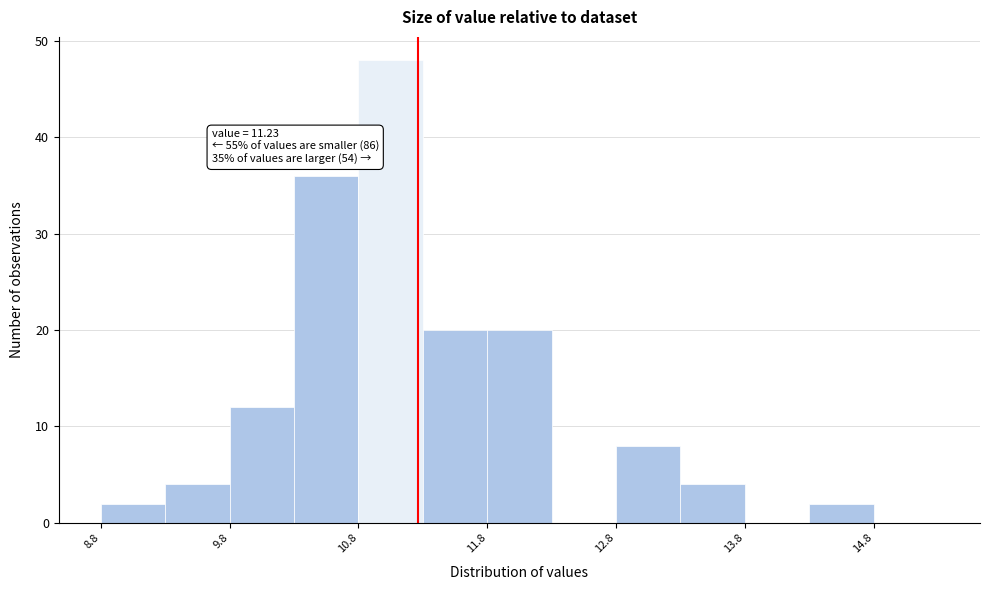

Over which range of the x-axis is the bar tallest?

10.77 to 11.27